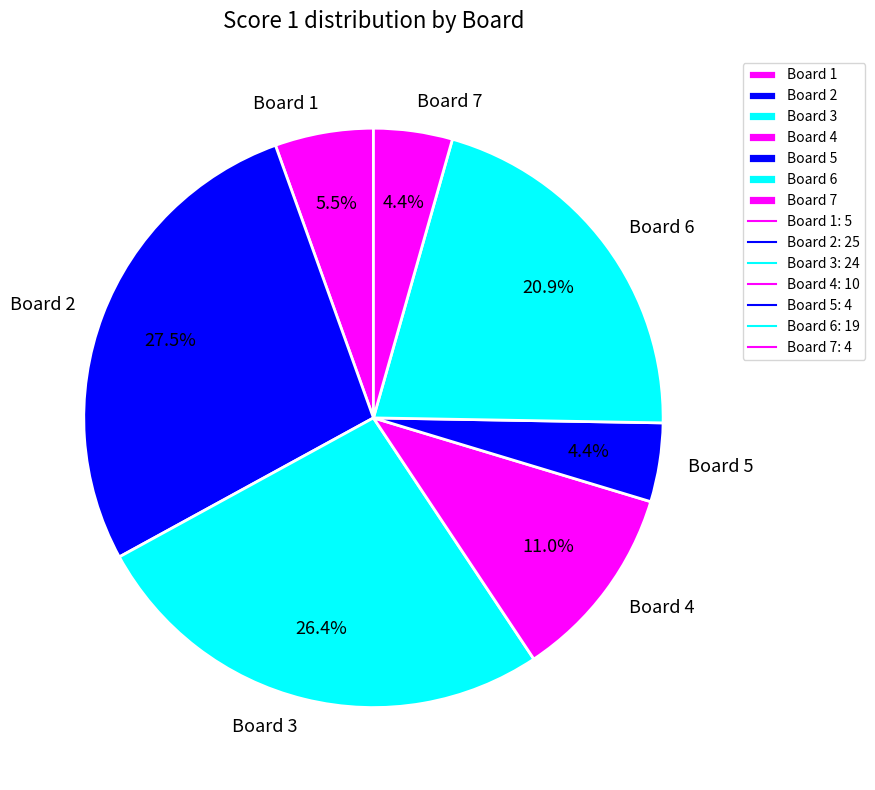

To the nearest percent, what is the average slice percentage?

14%